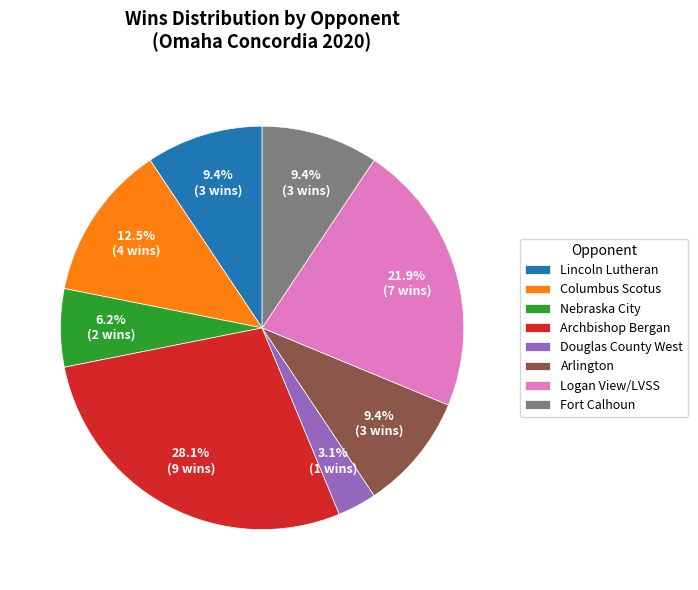

Is the sum of Columbus Scotus and Archbishop Bergan greater than half?

No